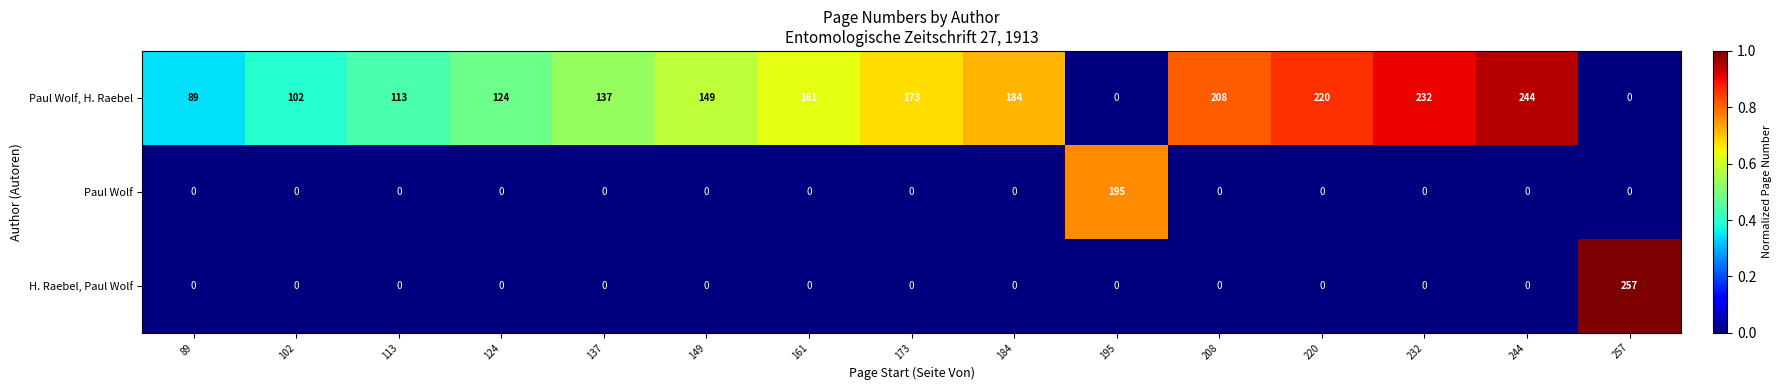

What value does the Paul Wolf, H. Raebel series have at 208?

208